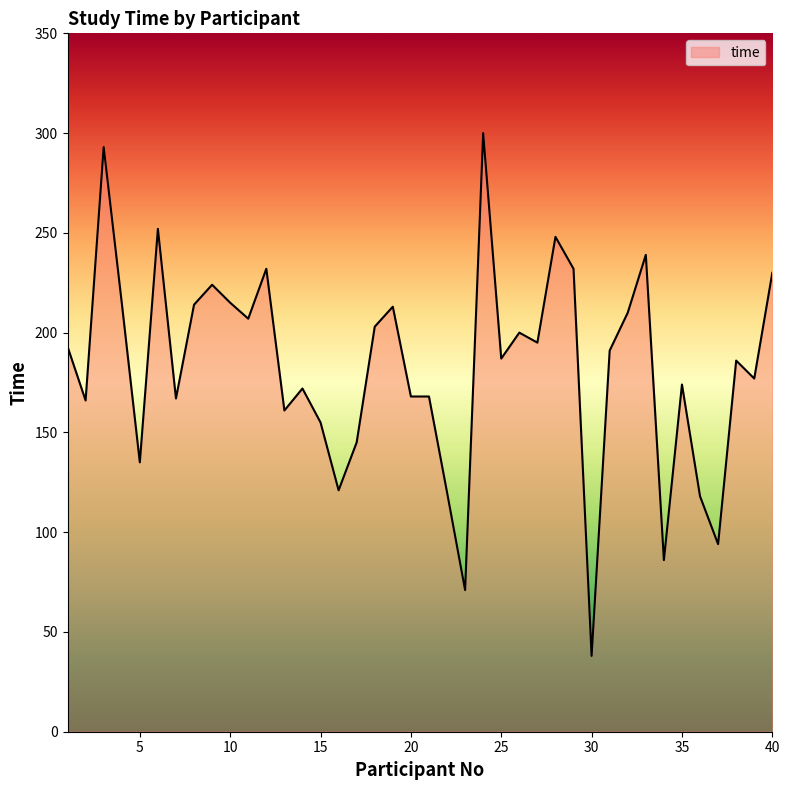

What is the maximum value shown in the chart?

300